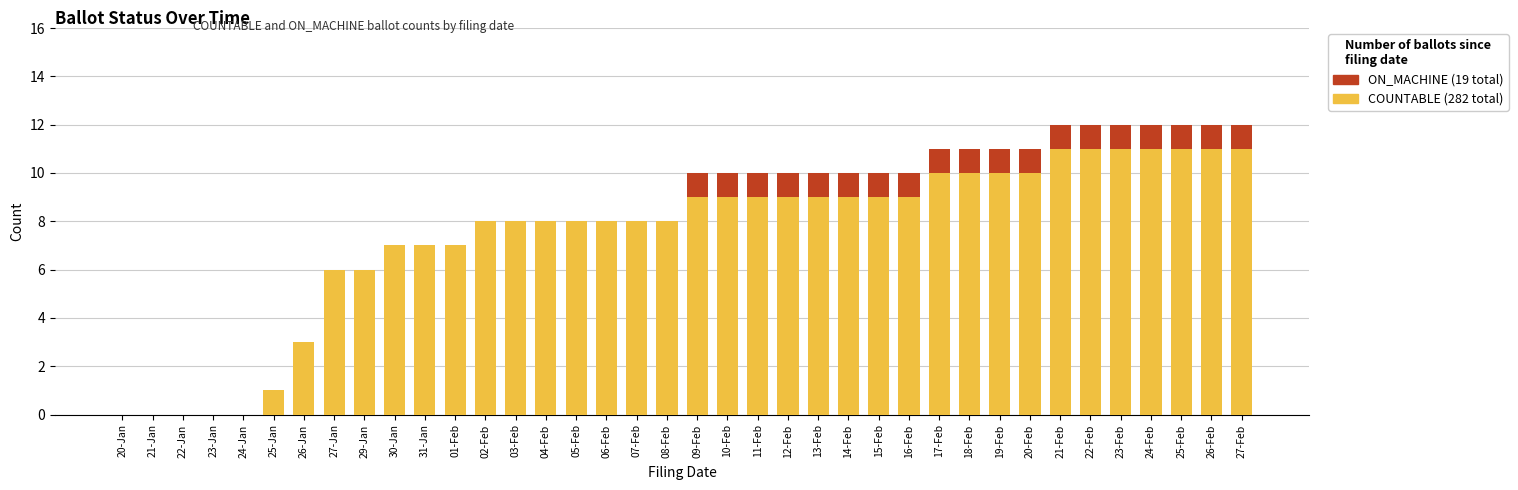

What is the total value across all series at 26-Feb?

12